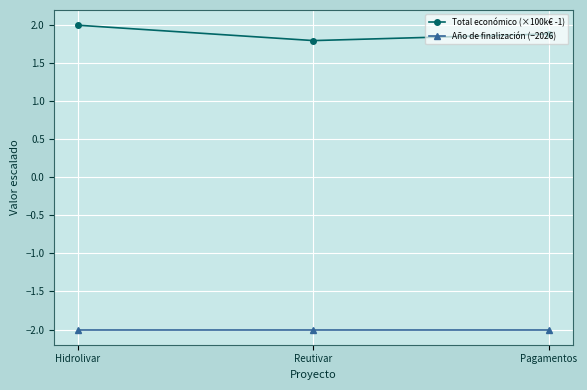

Which series changed the most between Reutivar and Pagamentos?

Total económico (×100k€ -1)